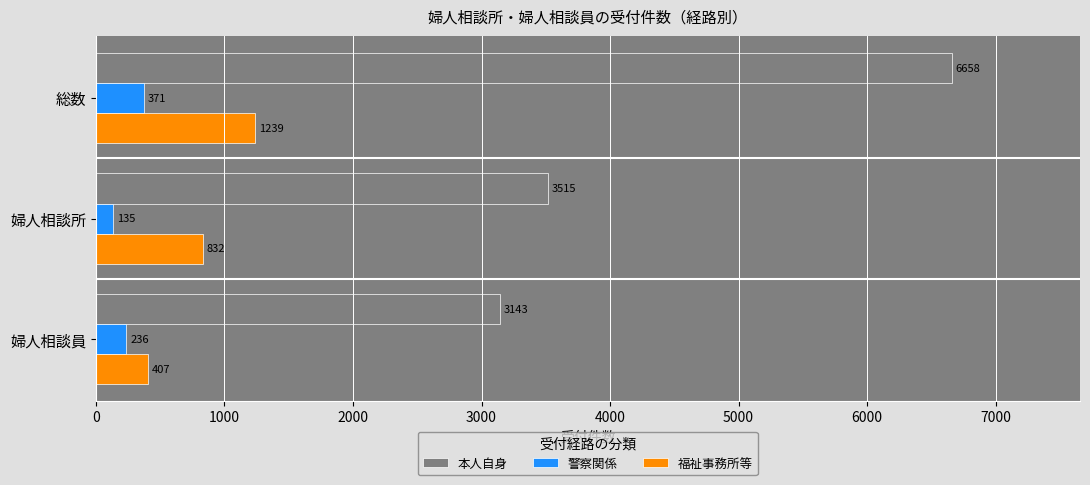

True or false: 福祉事務所等 has a value of 741 at 総数.

False